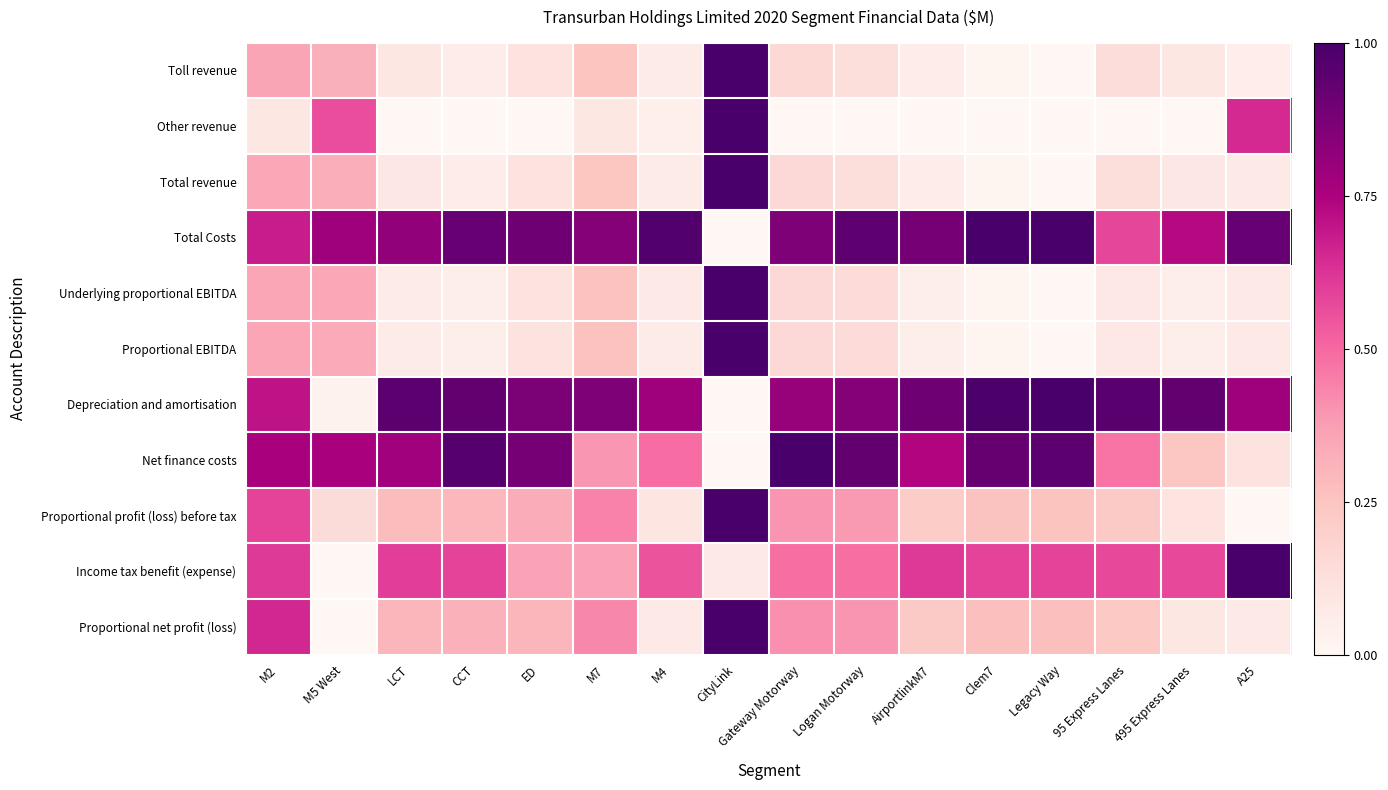

At how many categories does at least one series exceed 0?

16